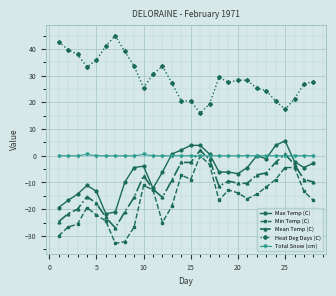

True or false: Mean Temp (C) and Heat Deg Days (C) intersect in this chart.

False